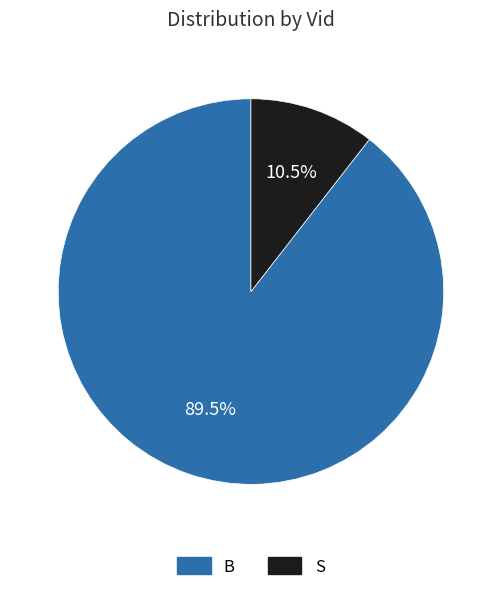

Rank the categories by value from highest to lowest.

B, S